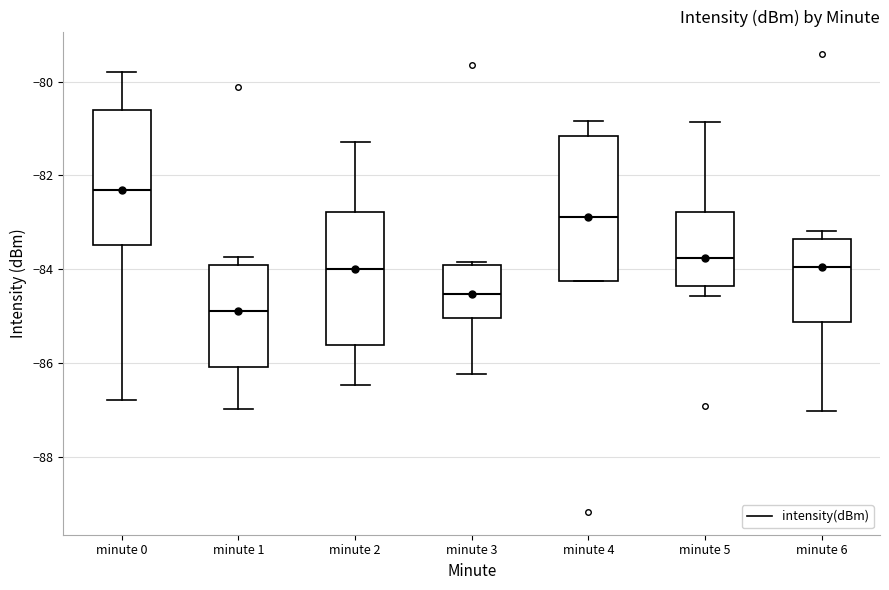

Which box's median line is the lowest?

minute 1